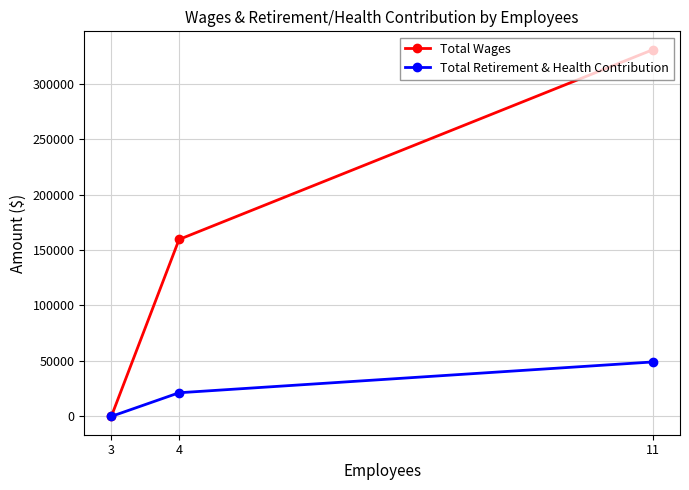

What is the value of the Total Wages point at the 2nd from the left?

159500